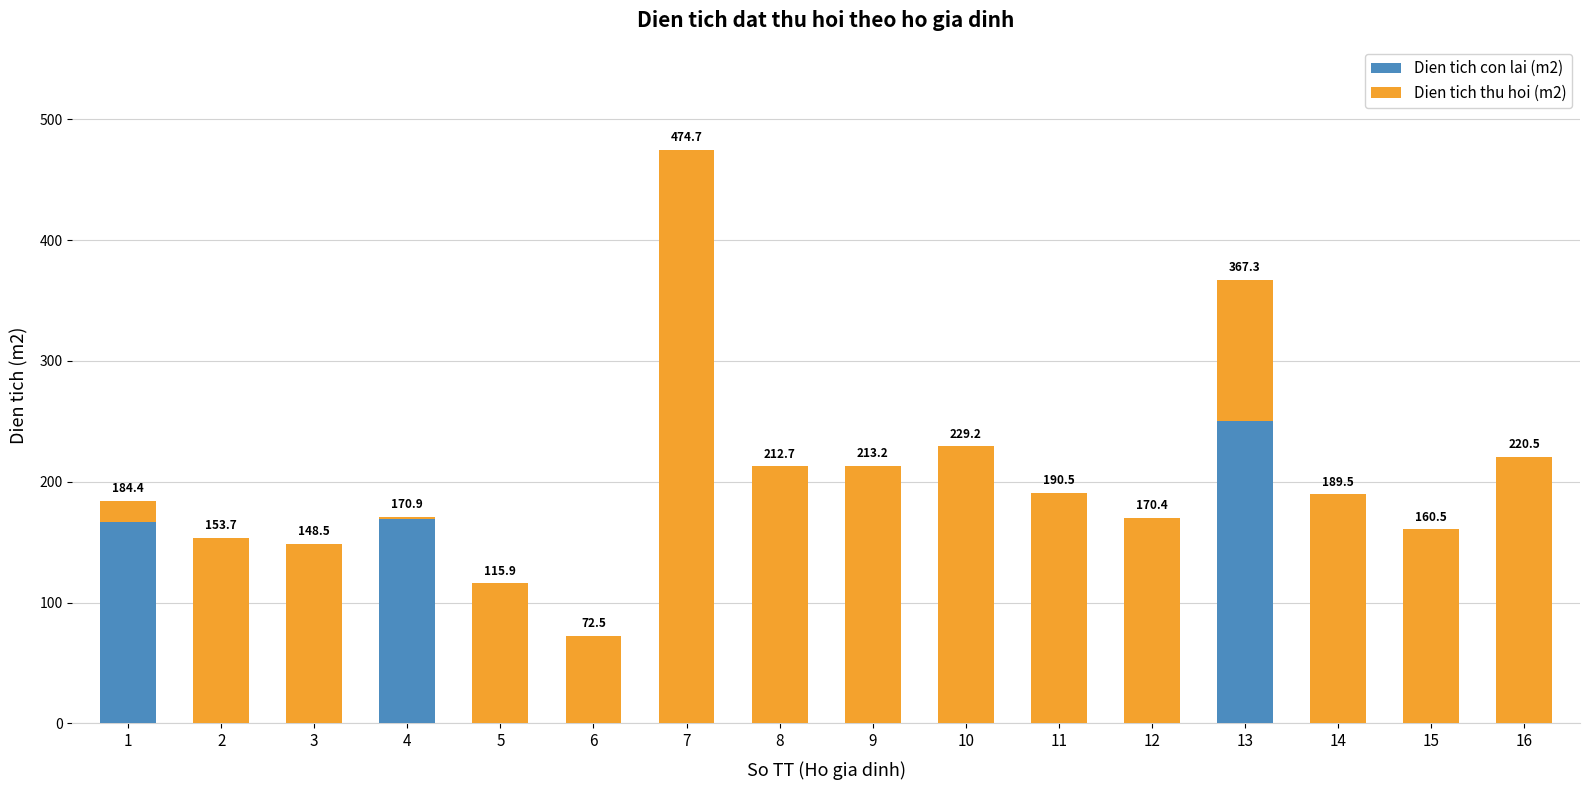

The value of Dien tich con lai (m2) at 6 is 0.0. True or false?

True